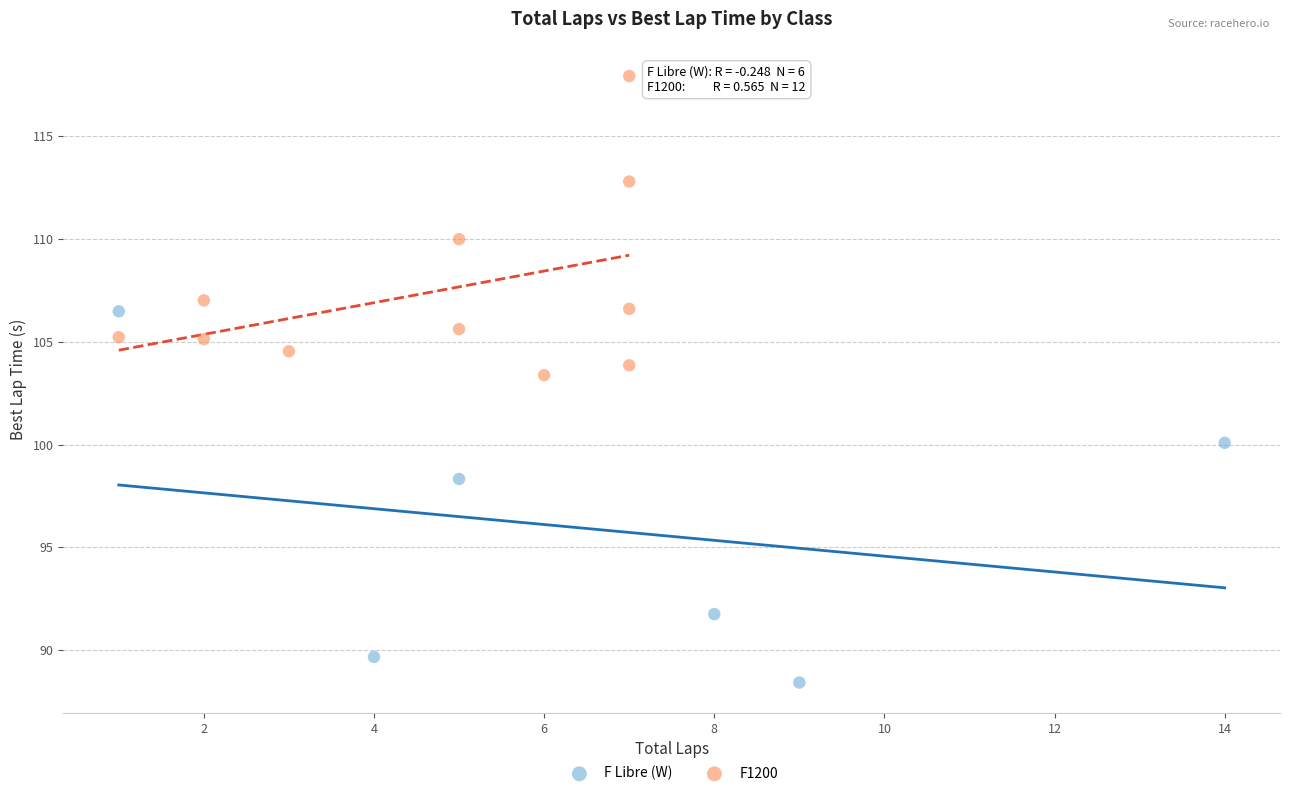

Which series contains the highest Y value?

F1200